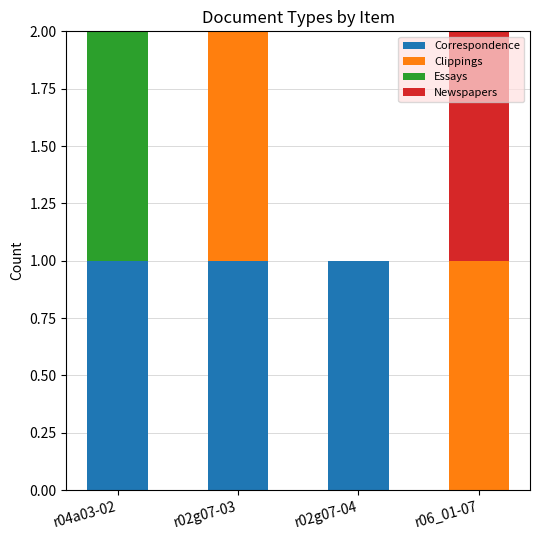

What is the approximate value of Correspondence at r02g07-03?

1